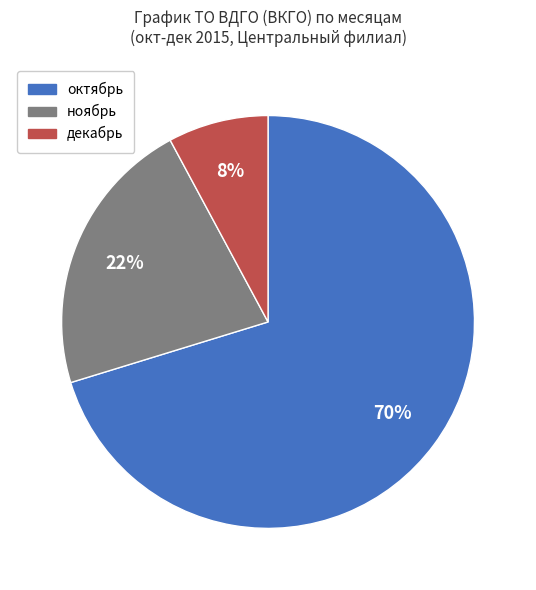

Between декабрь and октябрь, which is larger?

октябрь